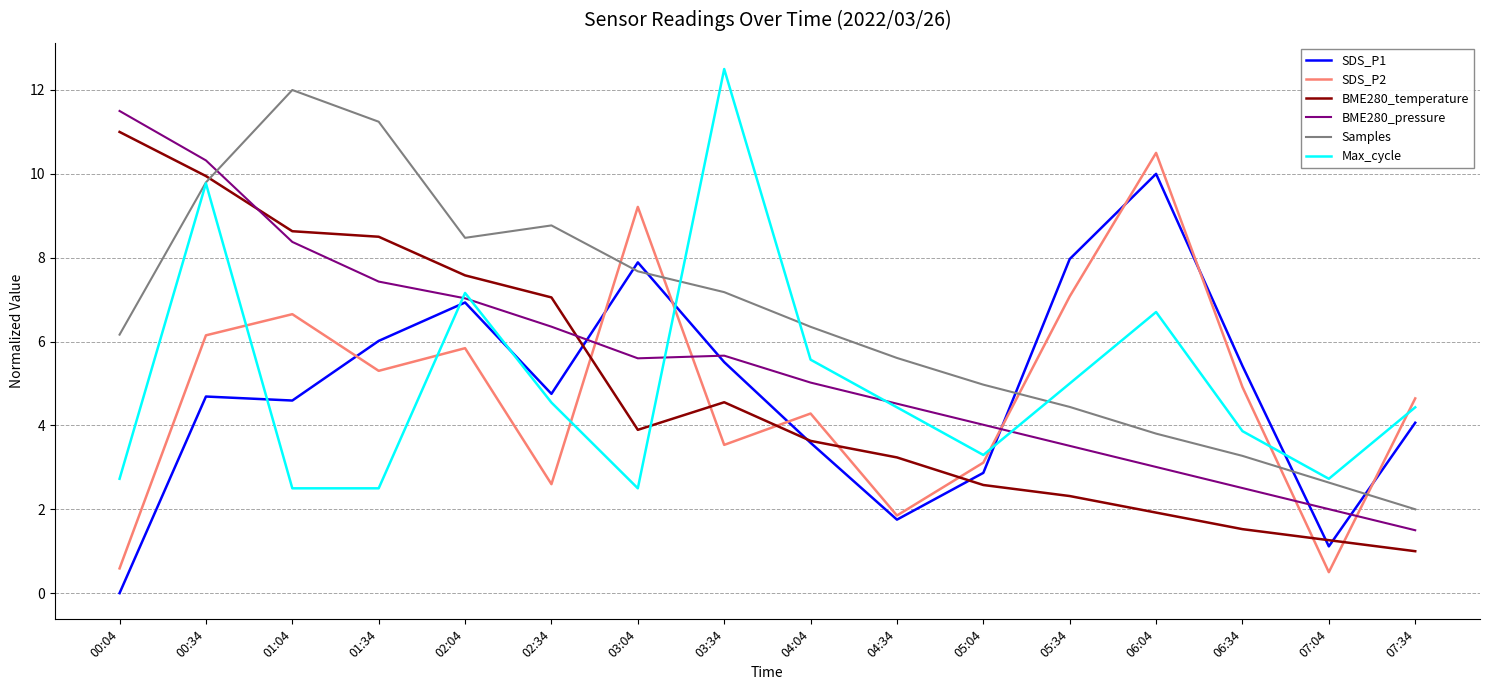

At 01:04, list the series in order from smallest to largest.

Max_cycle, SDS_P1, SDS_P2, BME280_pressure, BME280_temperature, Samples